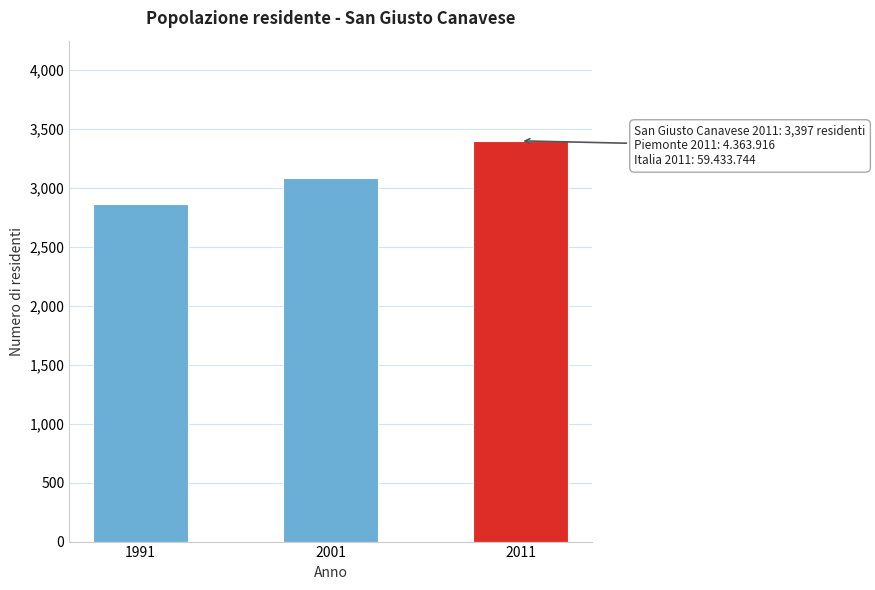

Reading left to right, transcribe all the data shown in this chart.

1991=2861	2001=3080	2011=3397